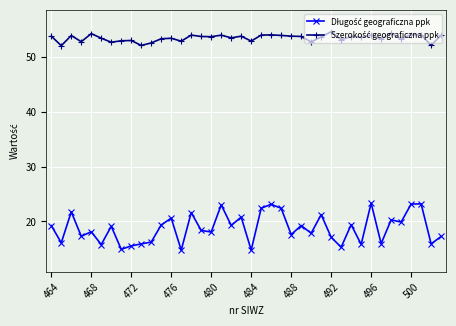

Is this an area chart (filled region under the line)?

No